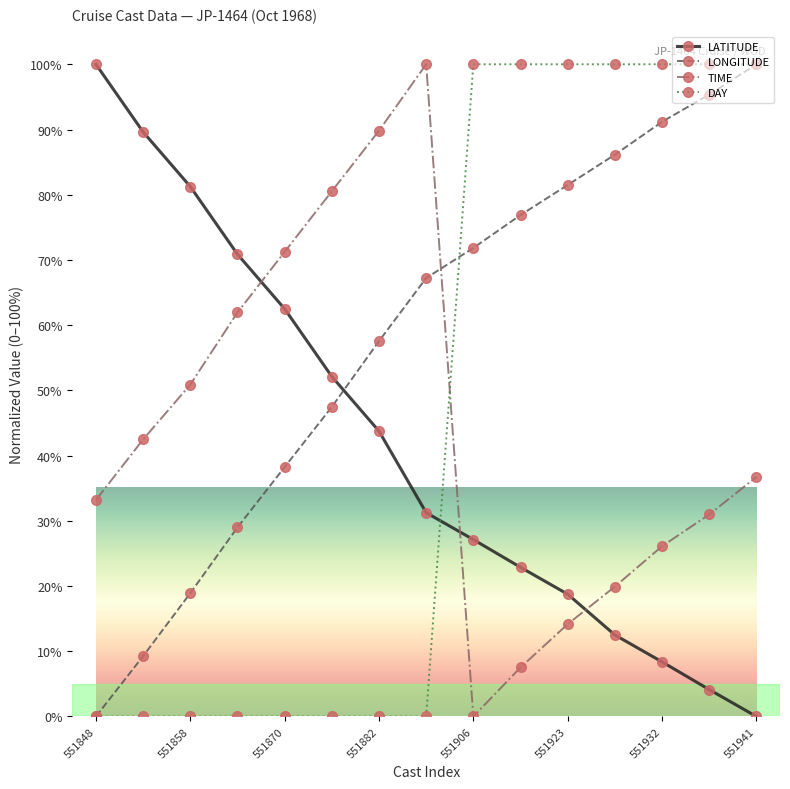

How many times do LATITUDE and LONGITUDE cross each other?

1